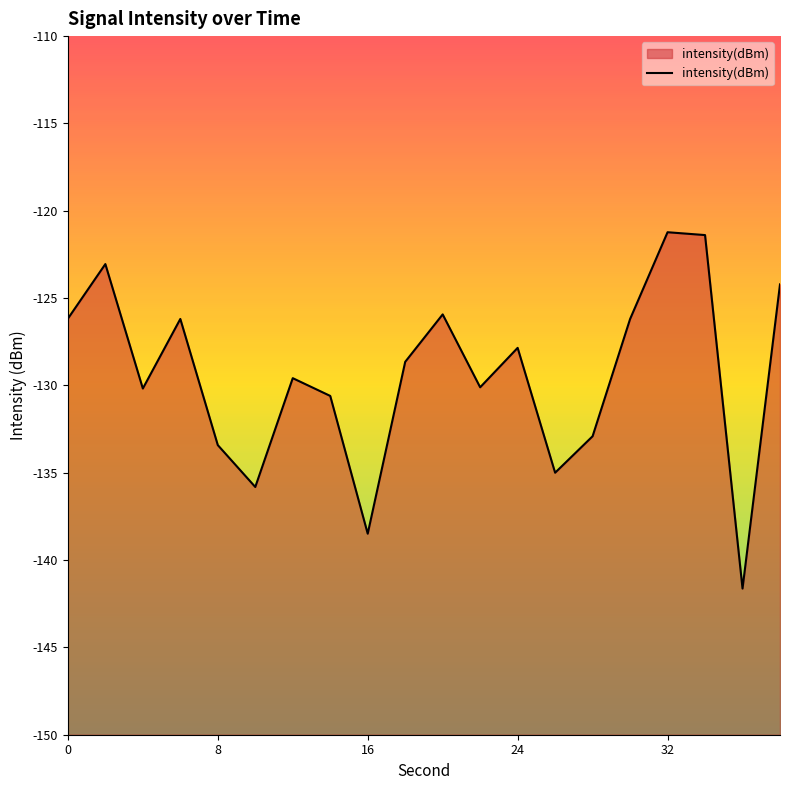

Is it true that the value at 24 is -30.7?

False